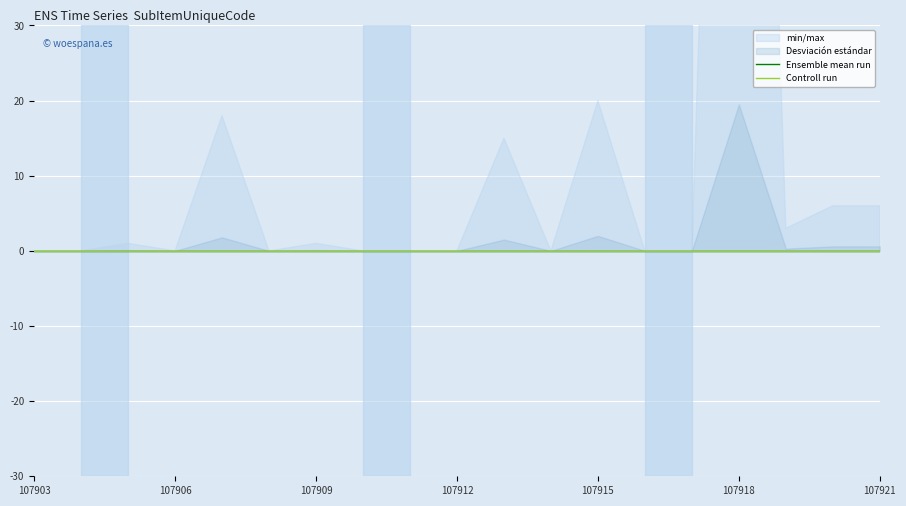

Which has a higher value, 107911 or 107921?

107921